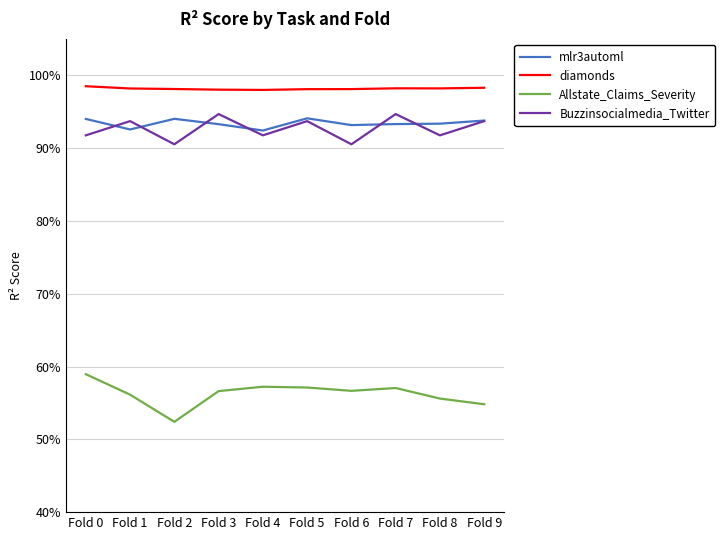

What are all the series names shown in the legend?

mlr3automl, diamonds, Allstate_Claims_Severity, Buzzinsocialmedia_Twitter